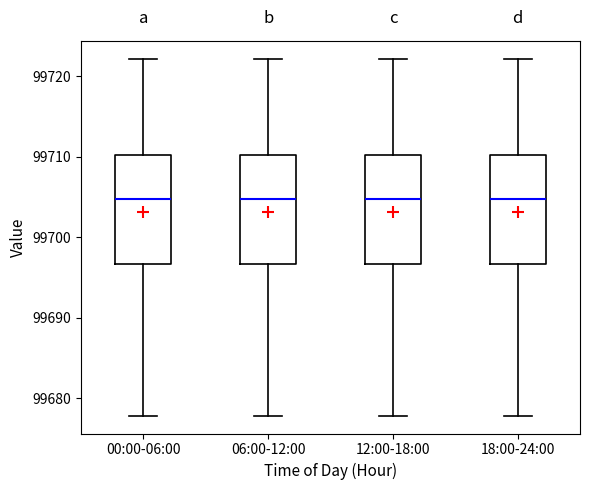

Reading left to right, read every box against the y-axis: the position of its median line, the range the box covers, and the ends of its whiskers. The values are not printed on the chart, so give them approximately, as read against the axis.

00:00-06:00: median 99705, box 99697 to 99710, whiskers 99678 to 99722
06:00-12:00: median 99705, box 99697 to 99710, whiskers 99678 to 99722
12:00-18:00: median 99705, box 99697 to 99710, whiskers 99678 to 99722
18:00-24:00: median 99705, box 99697 to 99710, whiskers 99678 to 99722